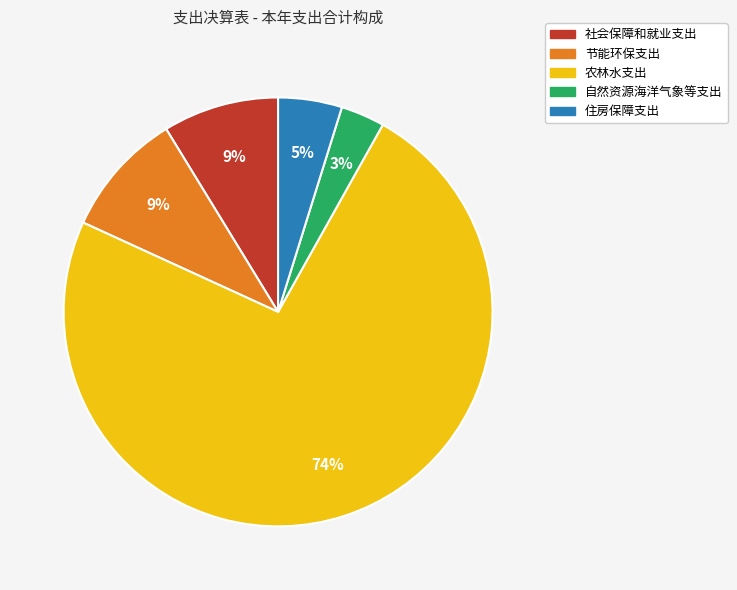

Between 农林水支出 and 社会保障和就业支出, which is larger?

农林水支出